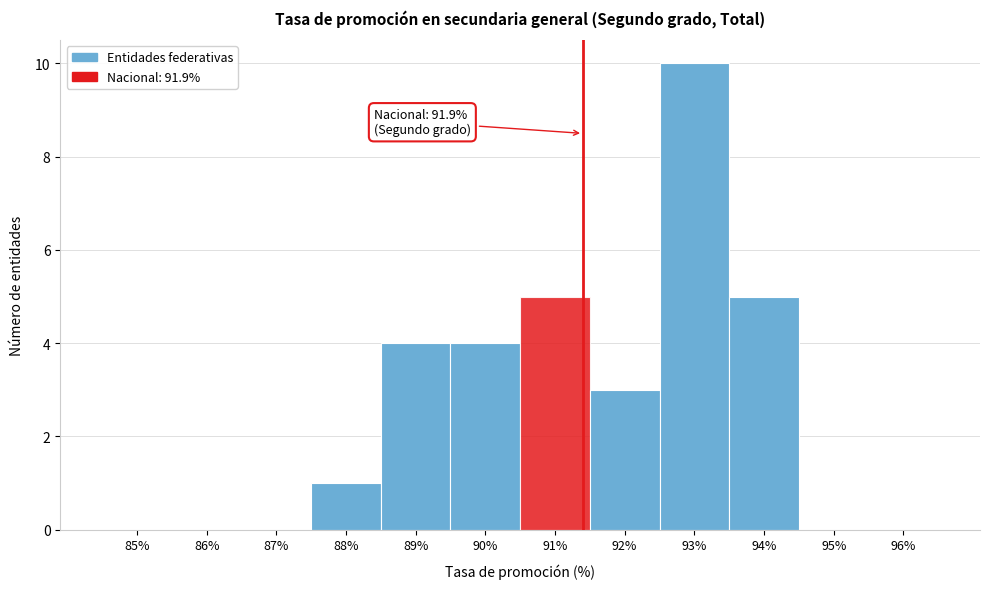

Reading right to left, what are all the values shown in this chart?

96%=0	95%=0	94%=5	93%=10	92%=3	91%=5	90%=4	89%=4	88%=1	87%=0	86%=0	85%=0